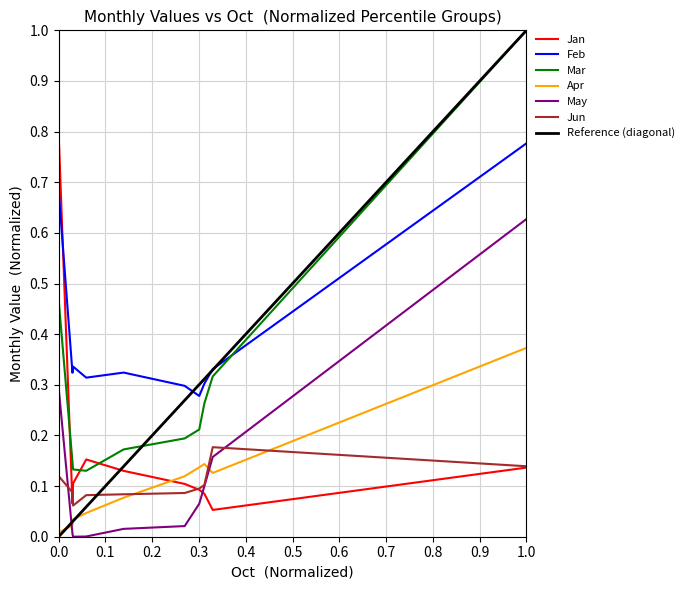

List the series in order of their peak value, highest first.

Mar, Jan, Feb, May, Apr, Jun